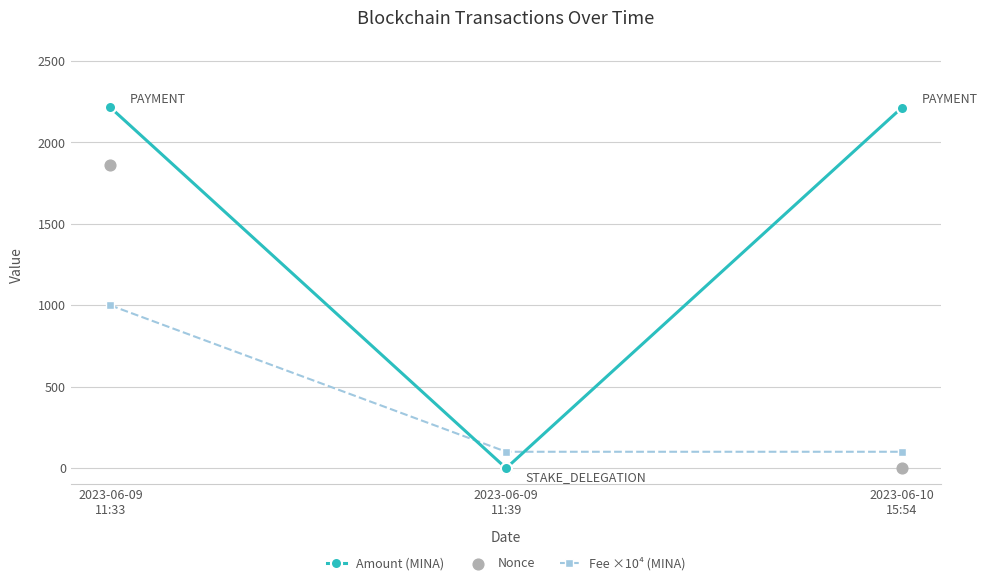

What are all the series names shown in the legend?

Amount (MINA), Fee ×10⁴ (MINA), Nonce